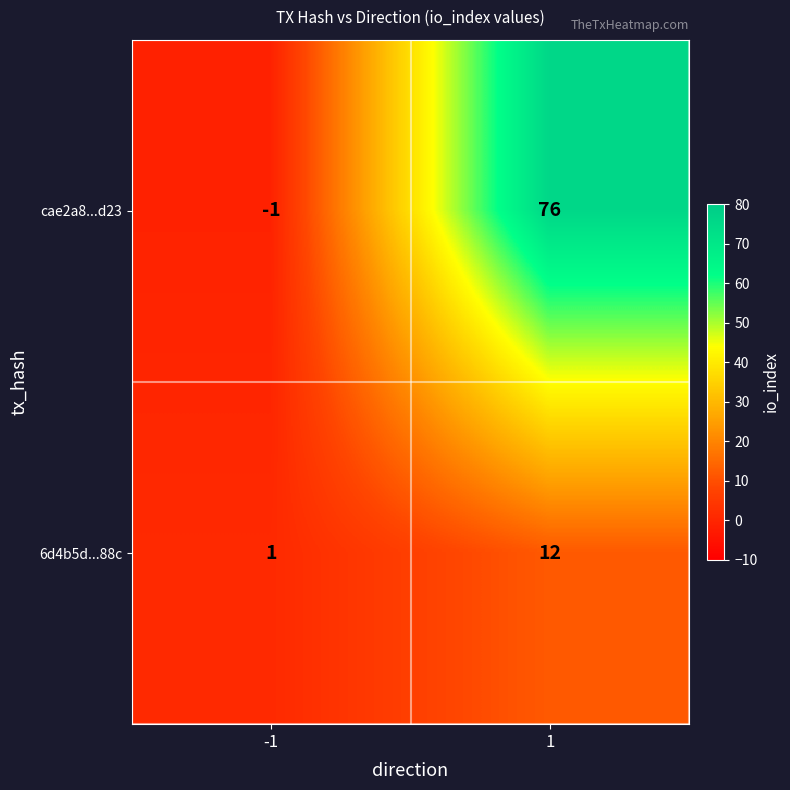

Which series changed the most between -1 and 1?

cae2a8...d23